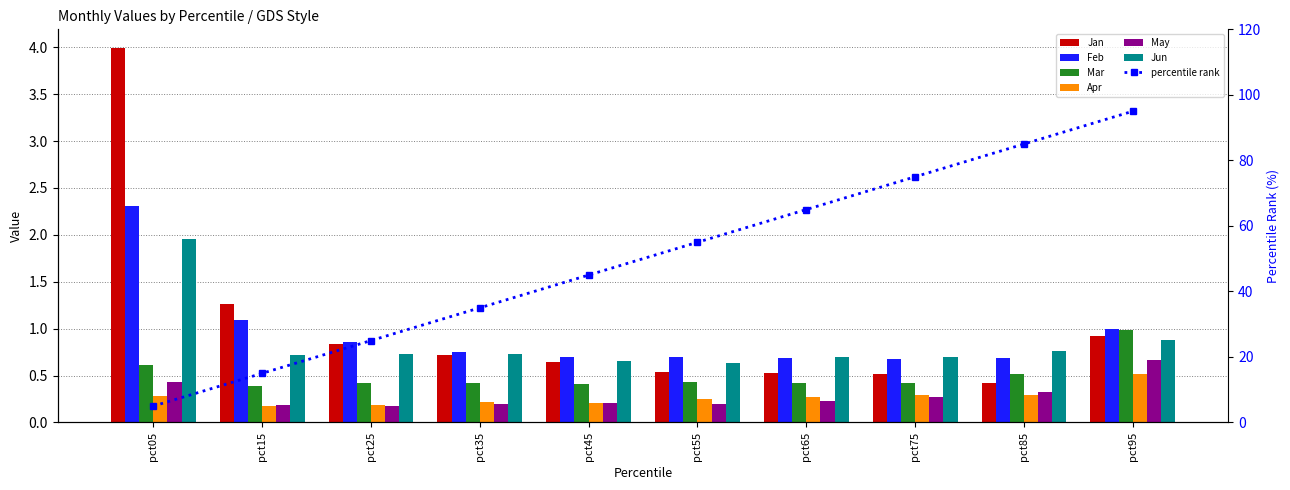

What is the greatest value displayed?

4.0